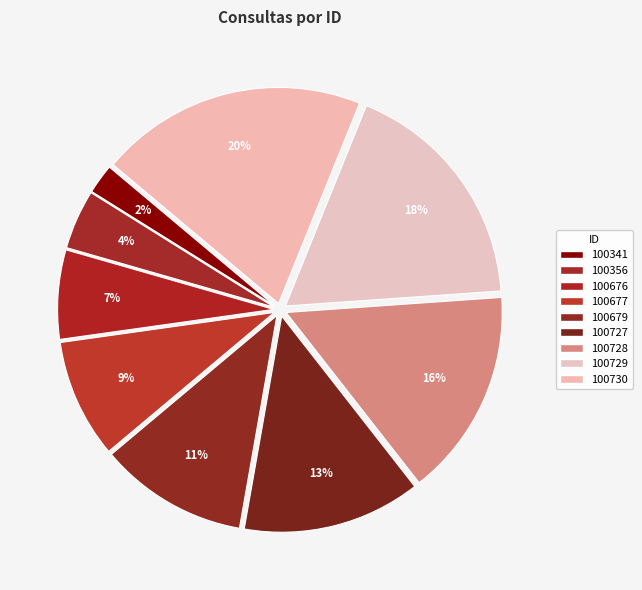

Which has a higher value, 100728 or 100356?

100728